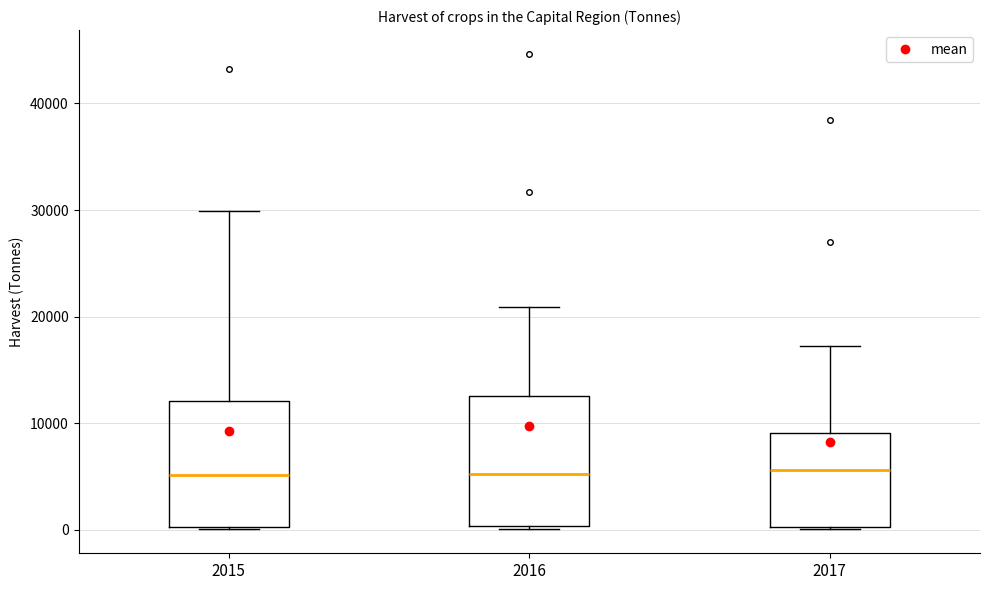

Where does the upper whisker of the box at x = 2016 end on the y-axis? The values are not printed on the chart, so give them approximately, as read against the axis.

21000